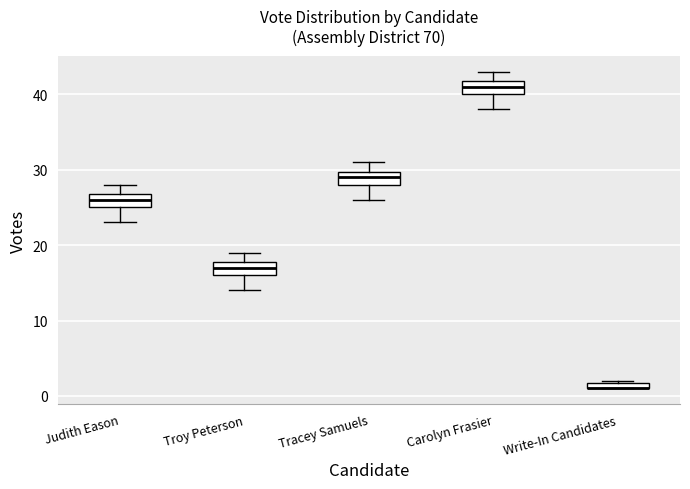

Where does the lower whisker of the box for Judith Eason end on the y-axis? The values are not printed on the chart, so give them approximately, as read against the axis.

23